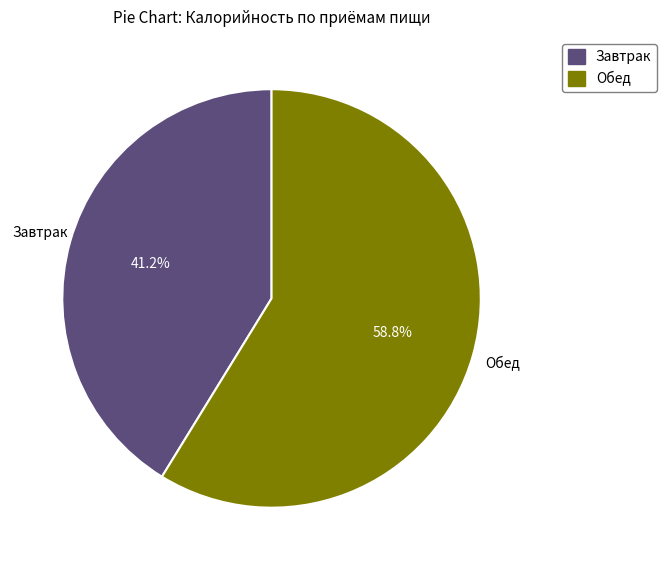

Count the number of slices in the pie.

2